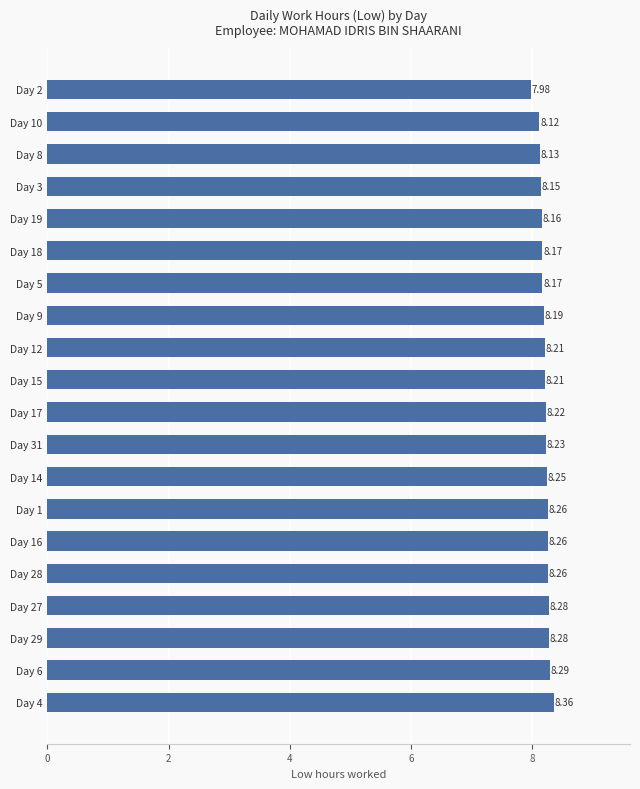

What is the ratio of the value at Day 31 to the value at Day 15?

1.0